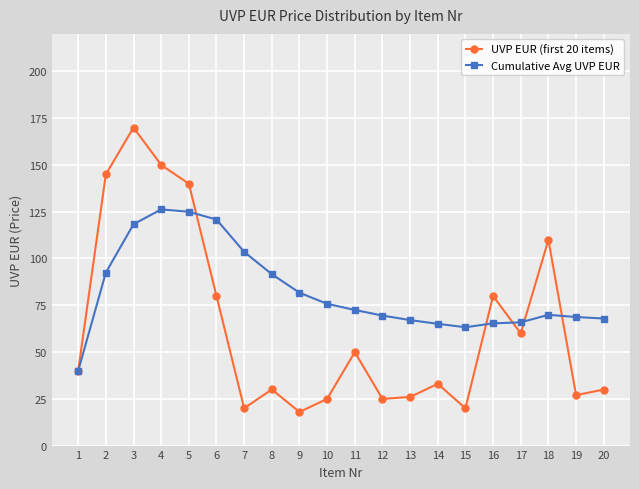

True or false: Cumulative Avg UVP EUR has more than 1 interior local peaks.

True